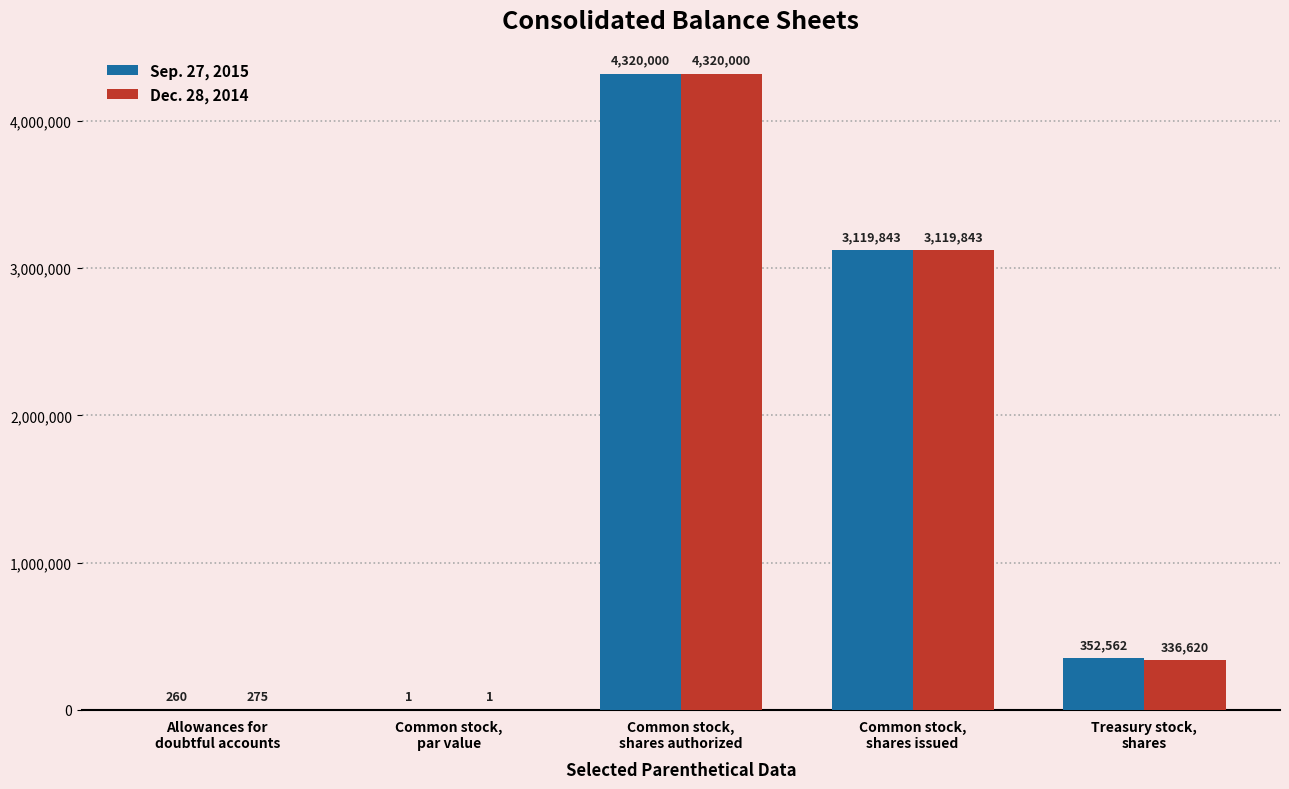

What is the greatest value displayed?

4320000